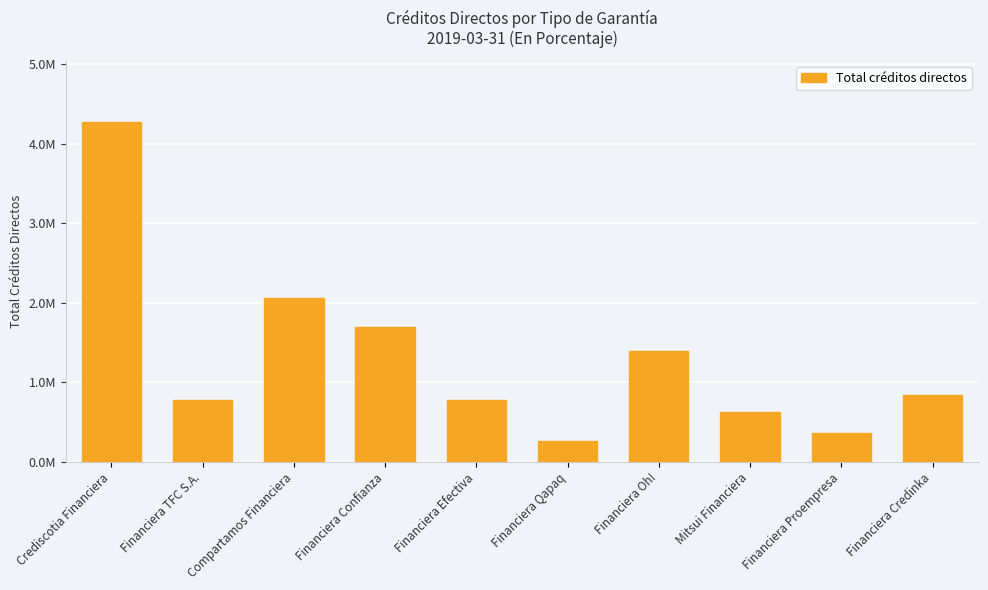

Where does the data first go above 842364?

Crediscotia Financiera